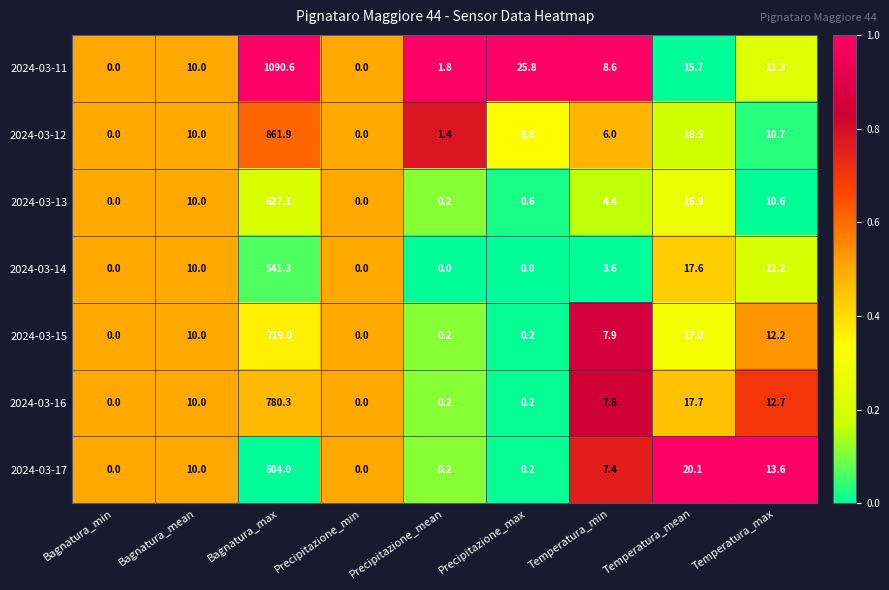

What is the total value across all series at Temperatura_min?

45.7